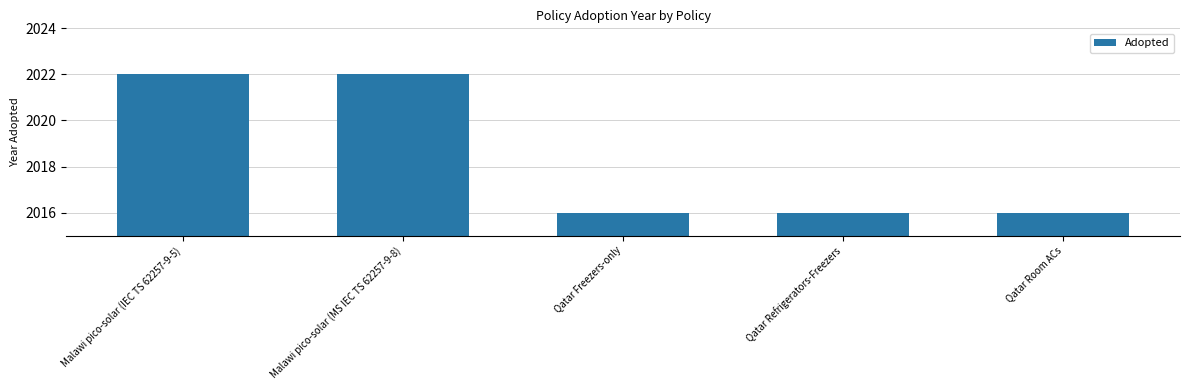

What is the maximum value shown in the chart?

2022